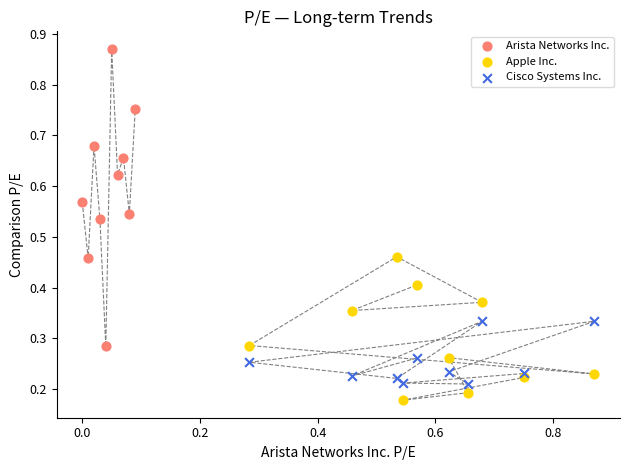

Which series has the largest Y range (max minus min)?

Arista Networks Inc.